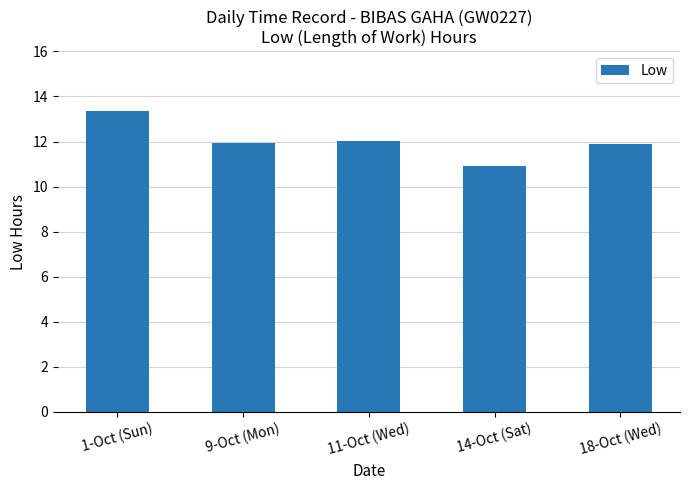

What position from the left is 18-Oct (Wed)?

5